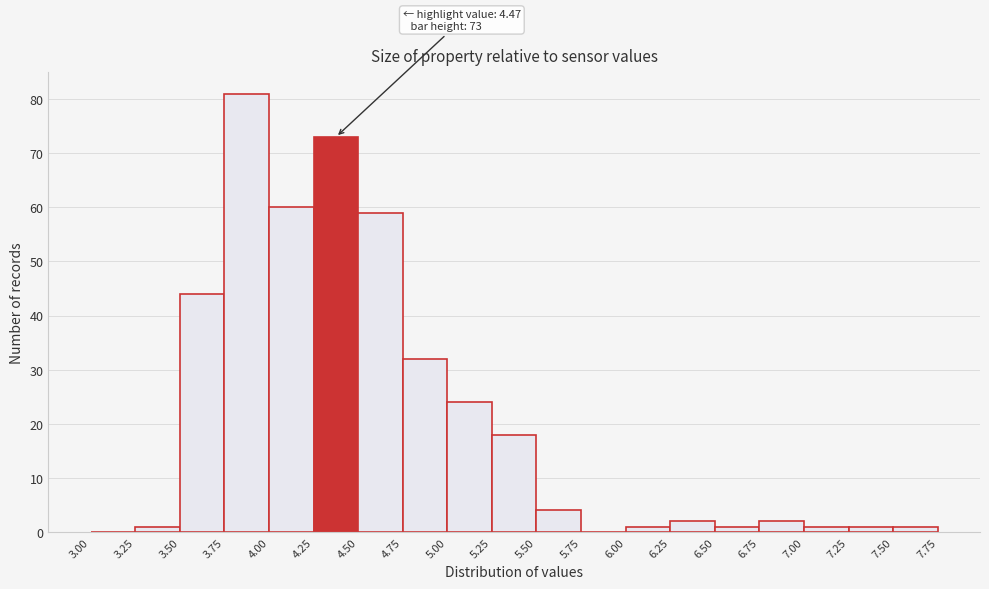

Which range on the x-axis has the tallest bar?

3.75 to 4.00